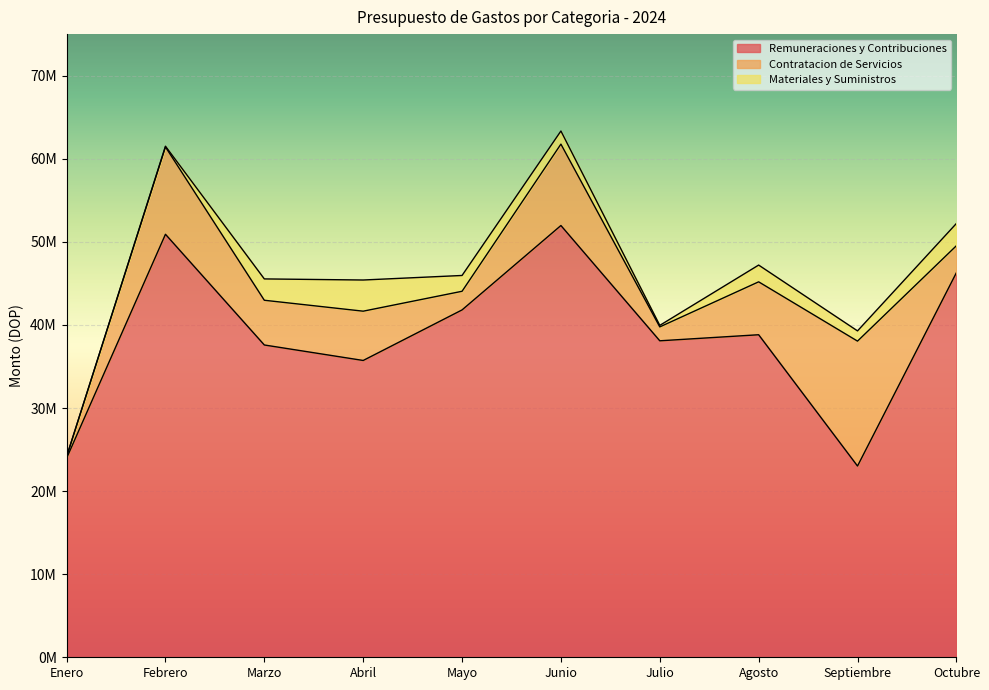

What is the difference between the highest and lowest values at Enero?

23956551.9